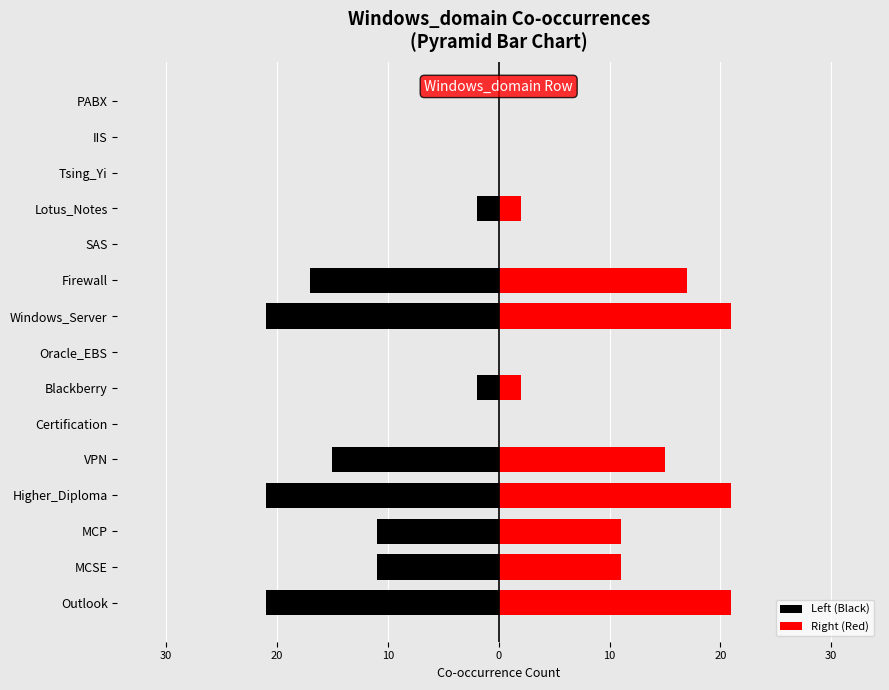

What is the value of the Left (Black) bar at the 4th from the left?

-21